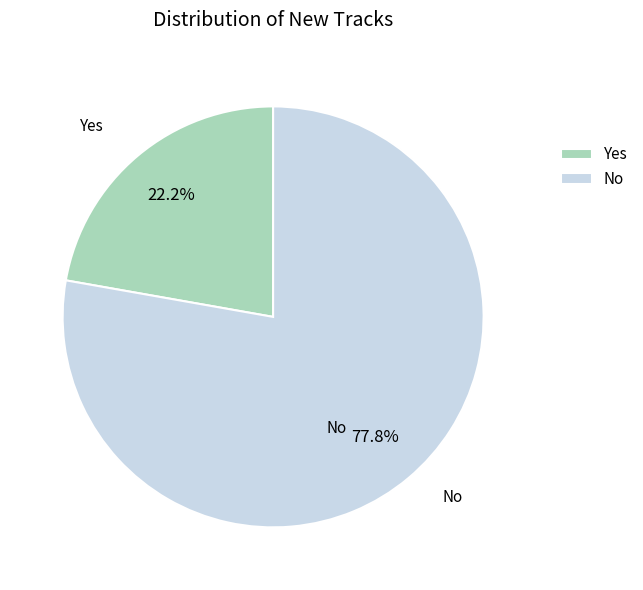

Approximately how many times larger is the value at Yes compared to No?

0.3